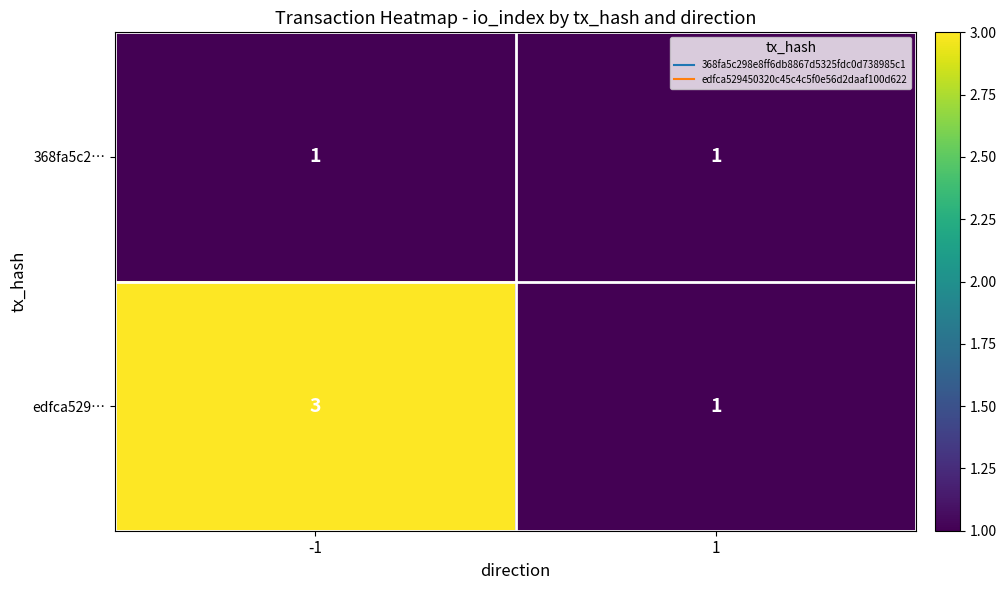

Which series has the largest range (max minus min)?

edfca529…